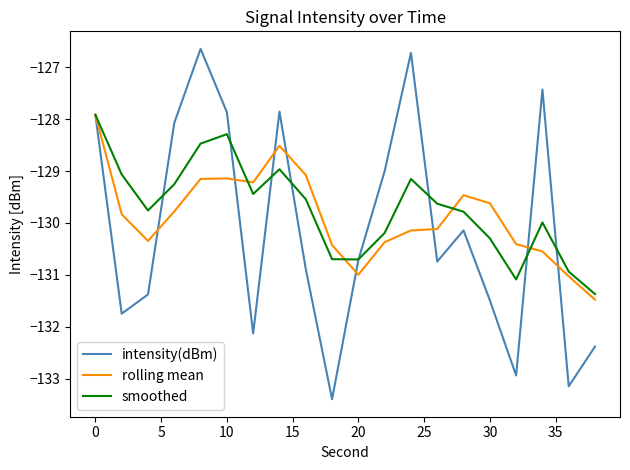

What is the minimum value shown in the chart?

-133.4